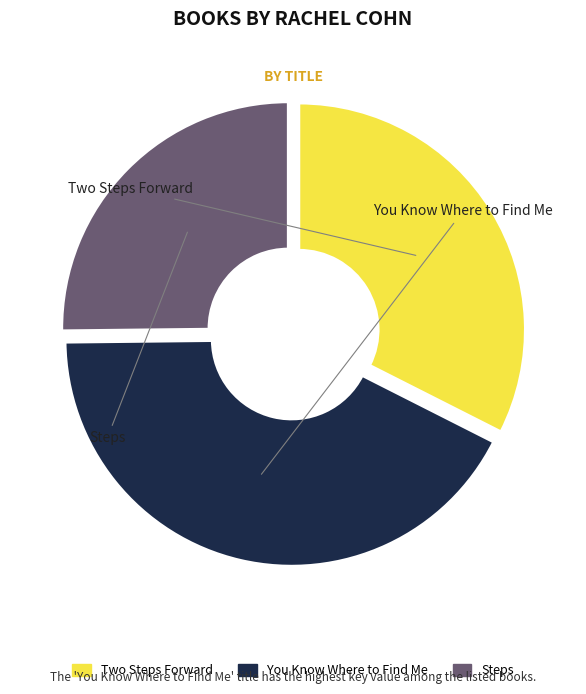

Is it true that Two Steps Forward is 32% of the pie?

True